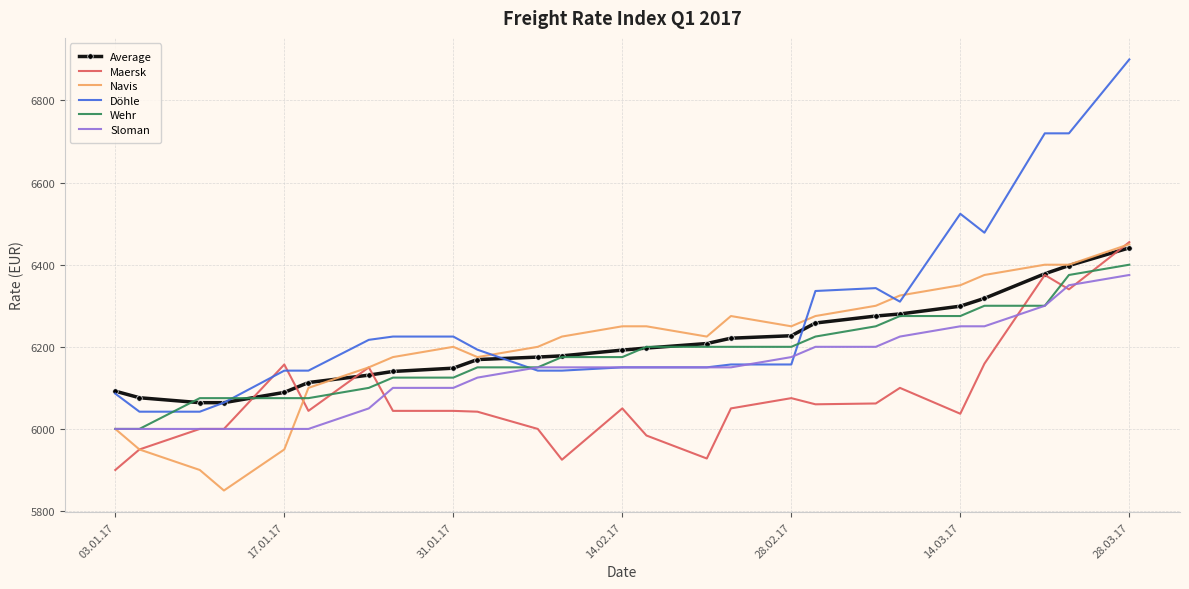

What is the smallest value displayed?

5850